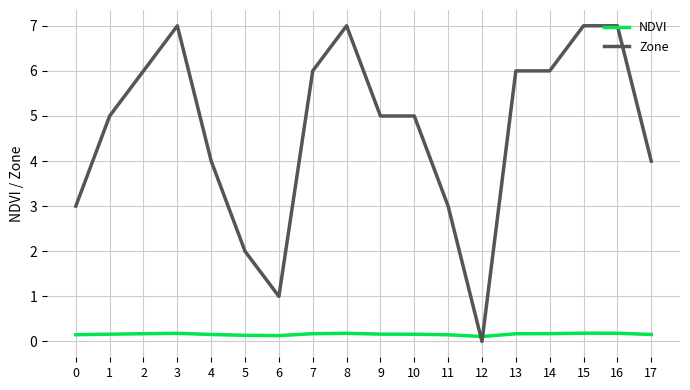

What is the total value across all series at 14?

6.2